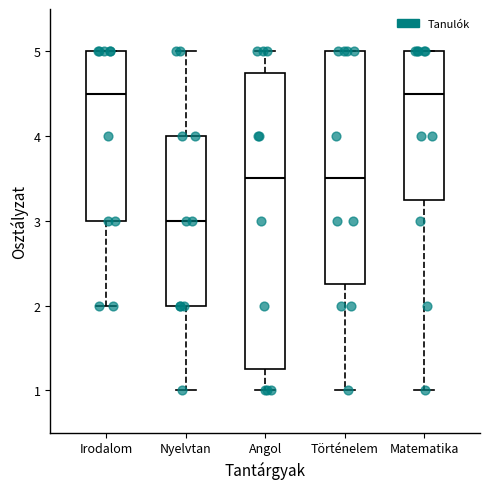

Where does the lower whisker of the box for Irodalom end on the y-axis? The values are not printed on the chart, so give them approximately, as read against the axis.

2.0